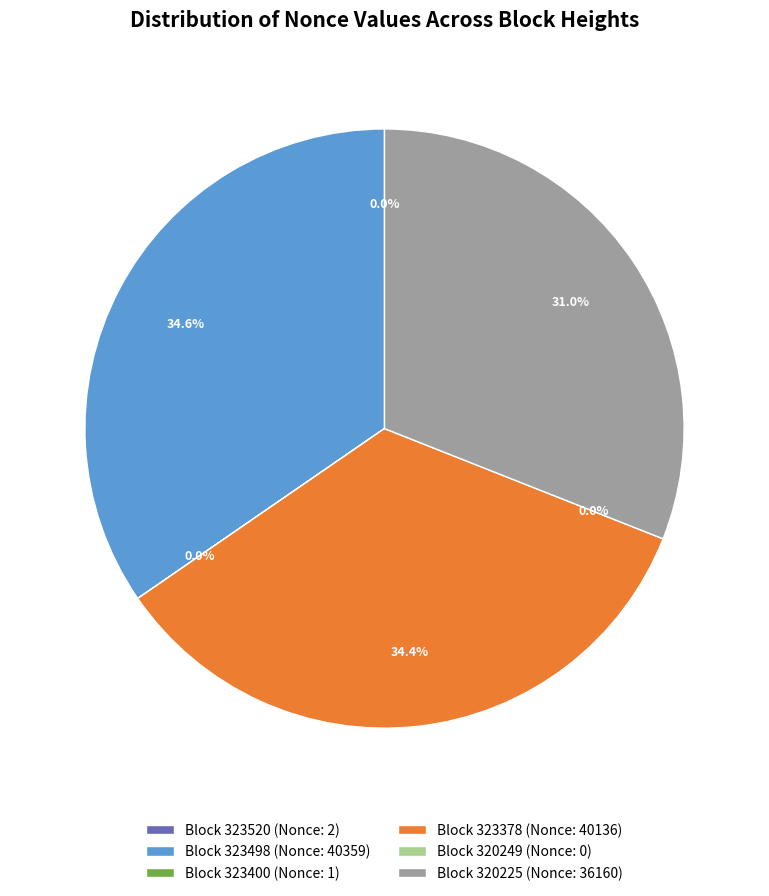

How many segments does this pie chart have?

6